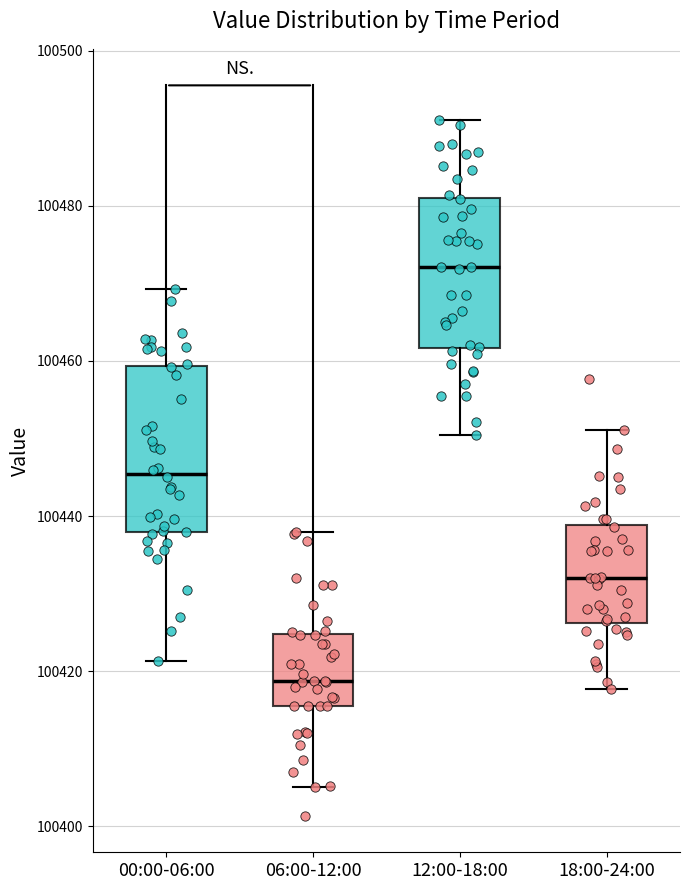

Reading left to right, transcribe this box plot: for each box, give where its median line is, the range the box spans, and where its two whiskers end, as read against the y-axis. The values are not printed on the chart, so give them approximately, as read against the axis.

00:00-06:00: median 100446, box 100438 to 100460, whiskers 100422 to 100470
06:00-12:00: median 100418, box 100416 to 100424, whiskers 100406 to 100438
12:00-18:00: median 100472, box 100462 to 100480, whiskers 100450 to 100492
18:00-24:00: median 100432, box 100426 to 100438, whiskers 100418 to 100452